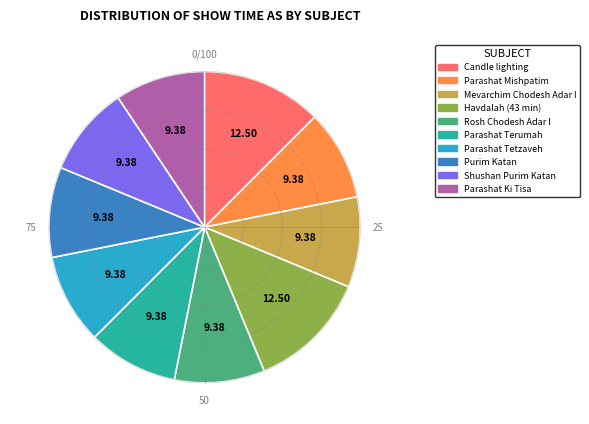

Which has a higher value, Candle lighting or Parashat Terumah?

Candle lighting